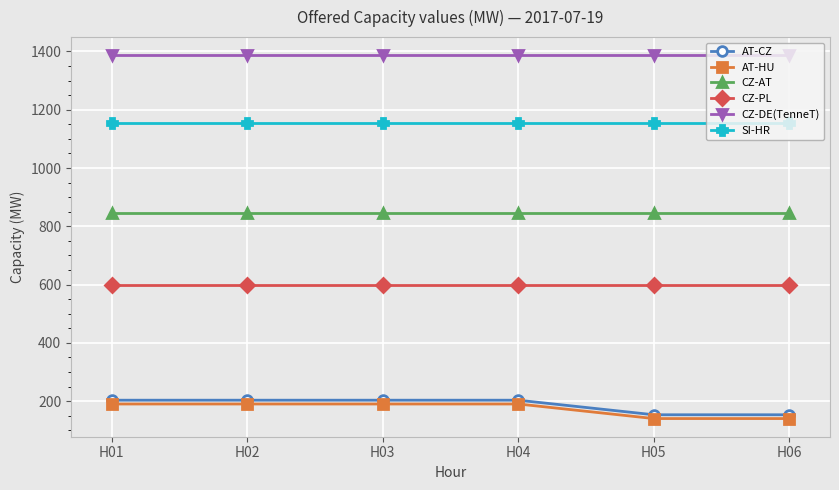

True or false: CZ-AT has more than 2 points higher than both neighbors.

False